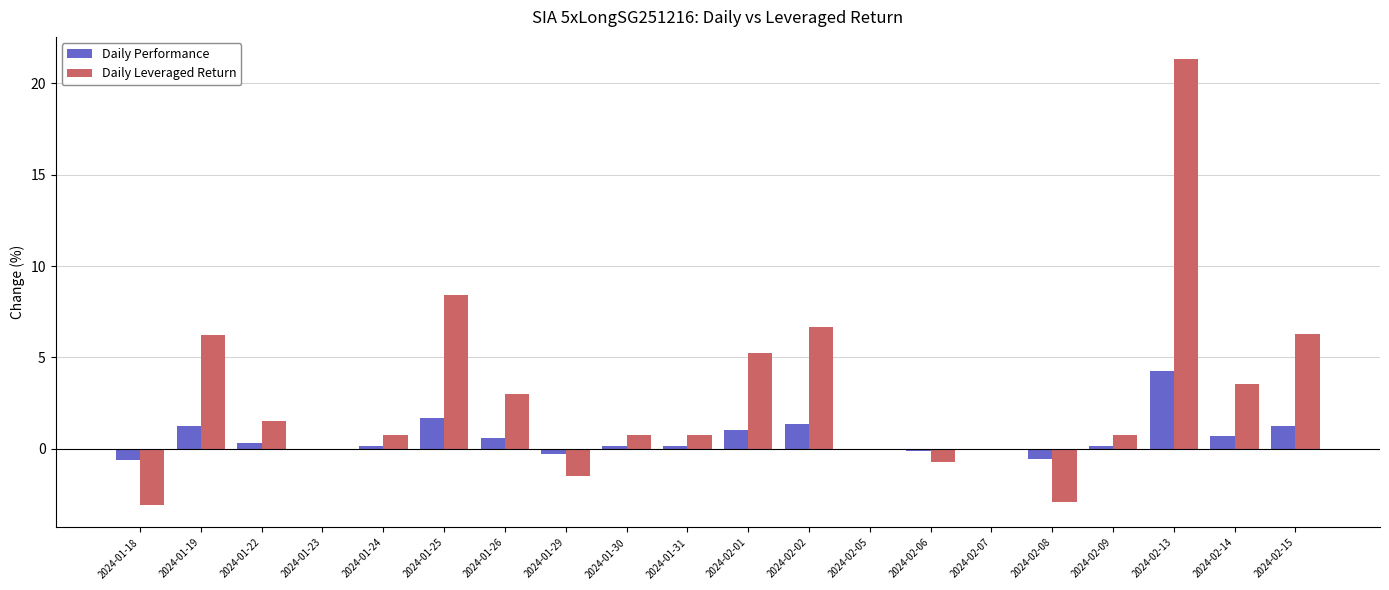

Are the bars horizontal?

No